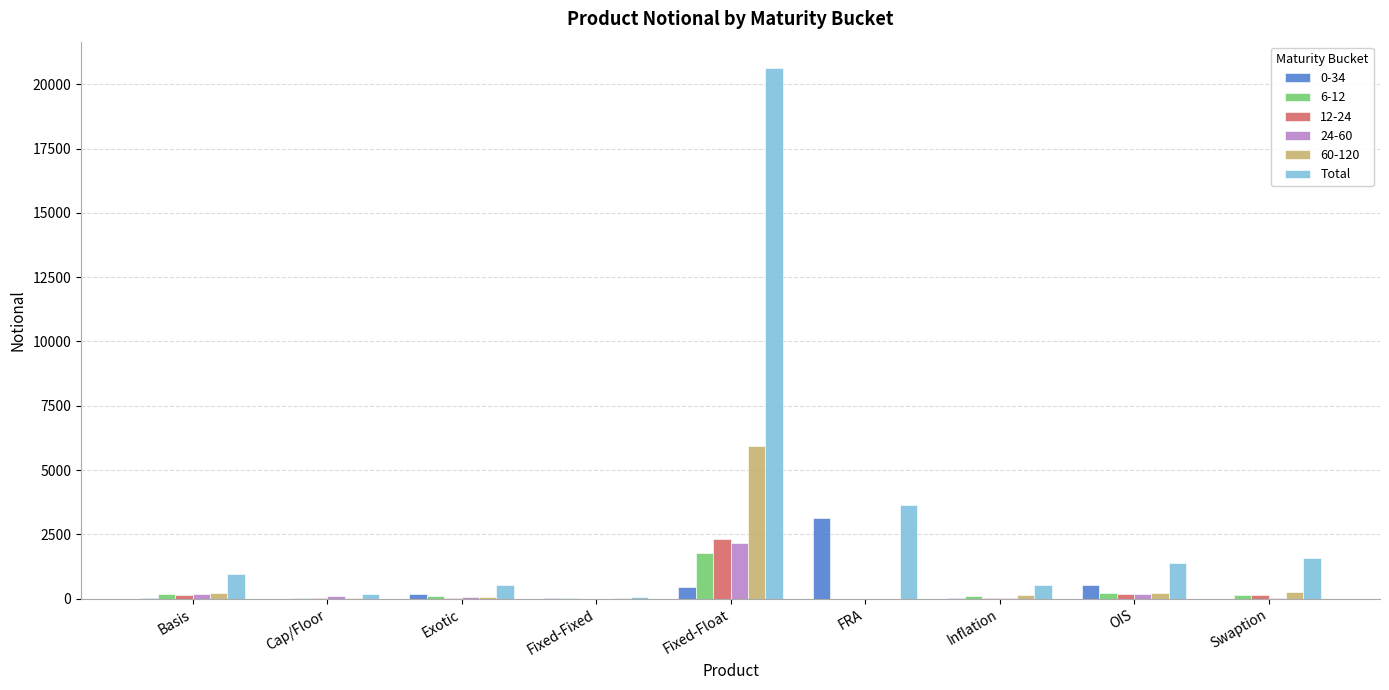

What is the greatest value displayed?

20629